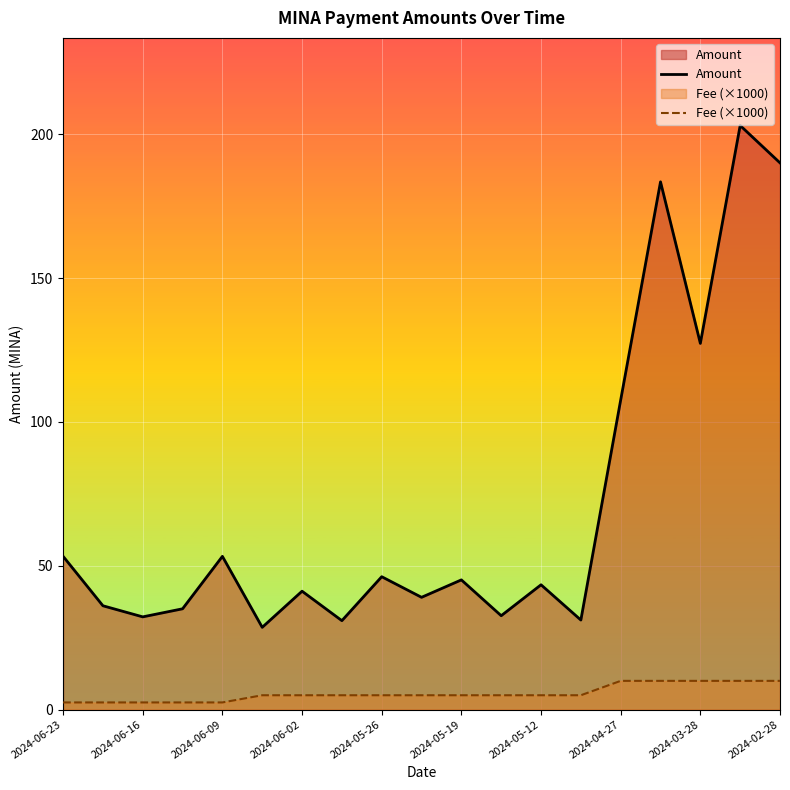

True or false: Amount and Fee (×1000) cross at least once.

False